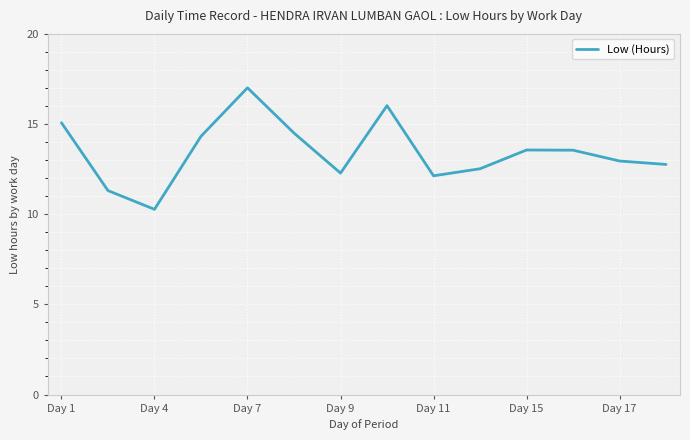

What is the difference between the maximum and minimum values?

6.7